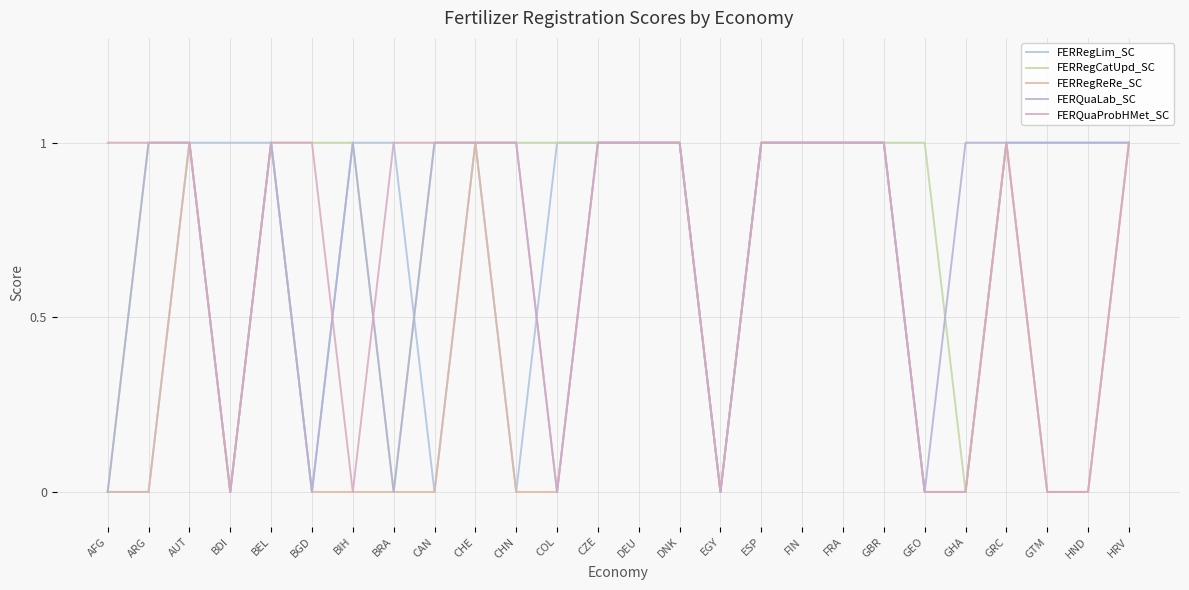

What is the sum of the FERQuaLab_SC values at CZE and GRC?

2